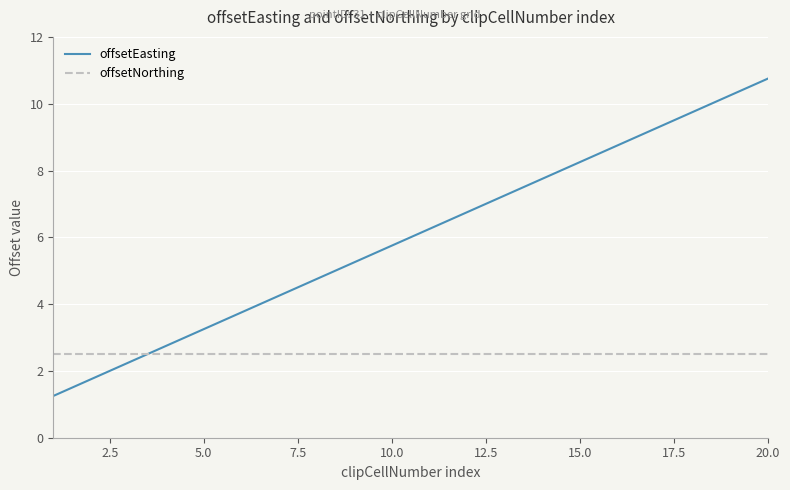

Which series has the widest spread of values?

offsetEasting